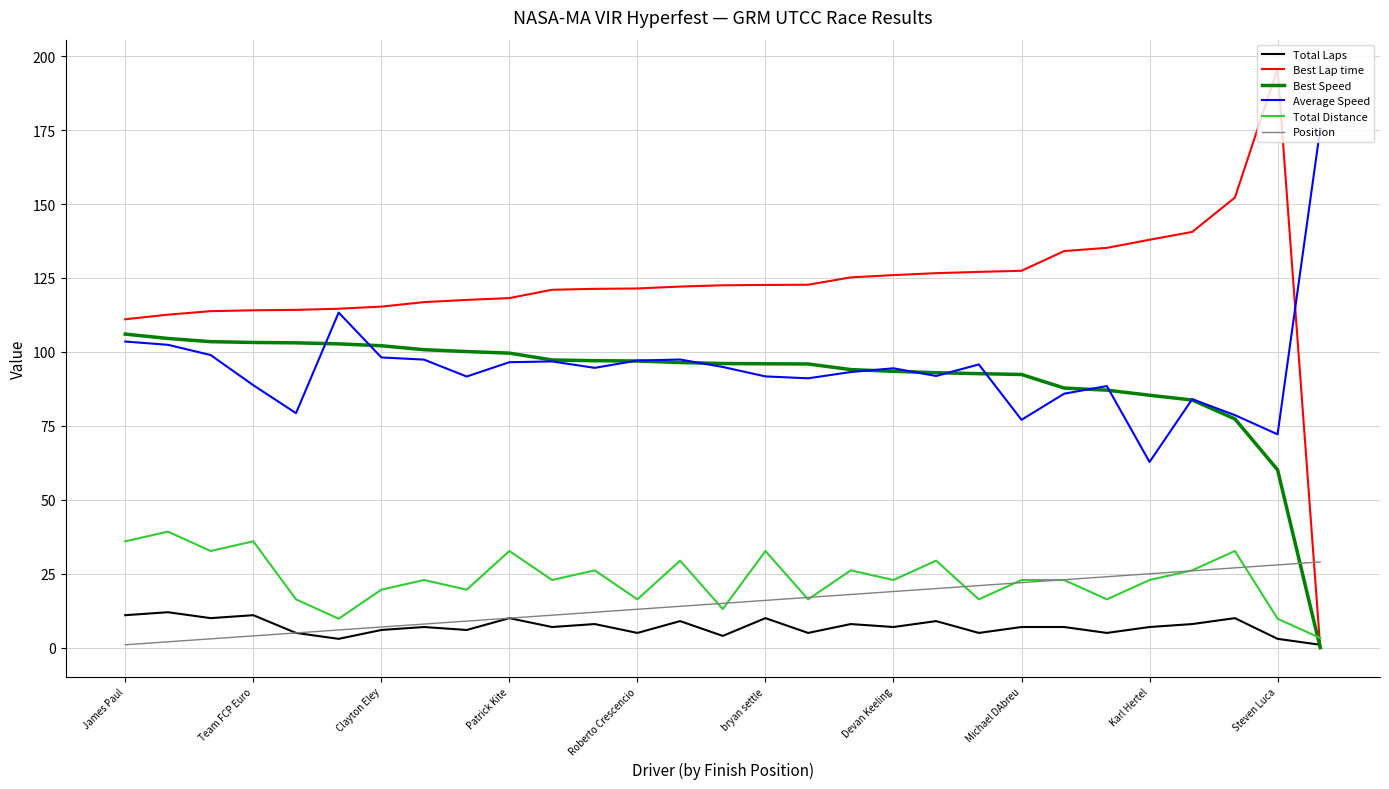

True or false: Average Speed and Position intersect in this chart.

False